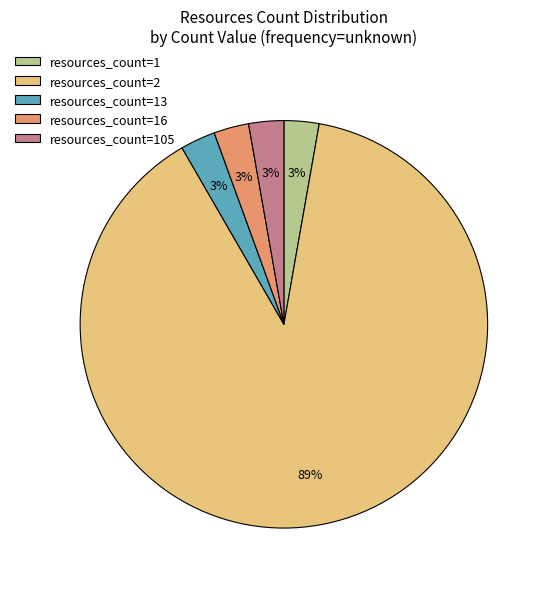

Is the sum of resources_count=1 and resources_count=16 greater than half?

No